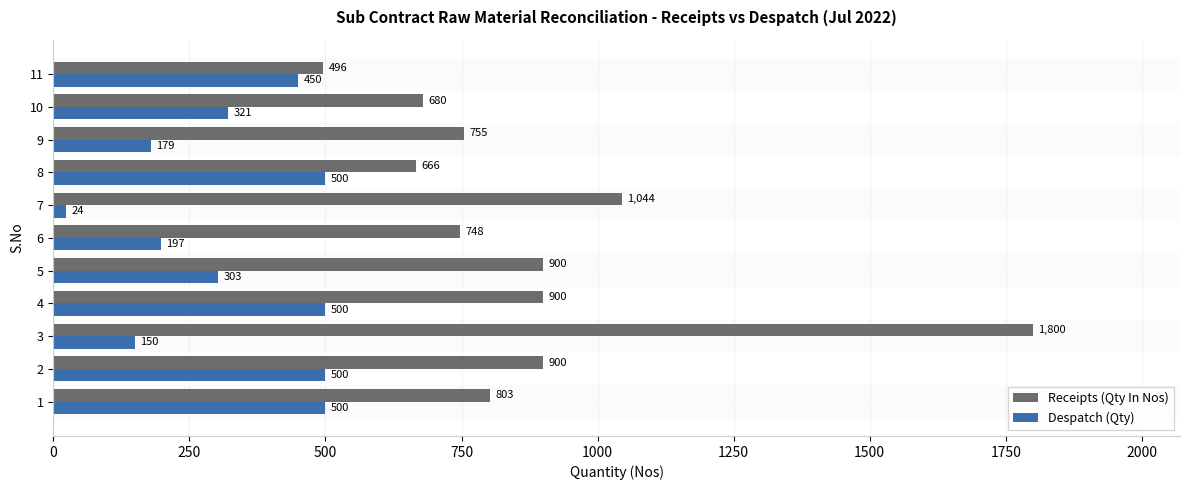

Which series has the largest range (max minus min)?

Receipts (Qty In Nos)